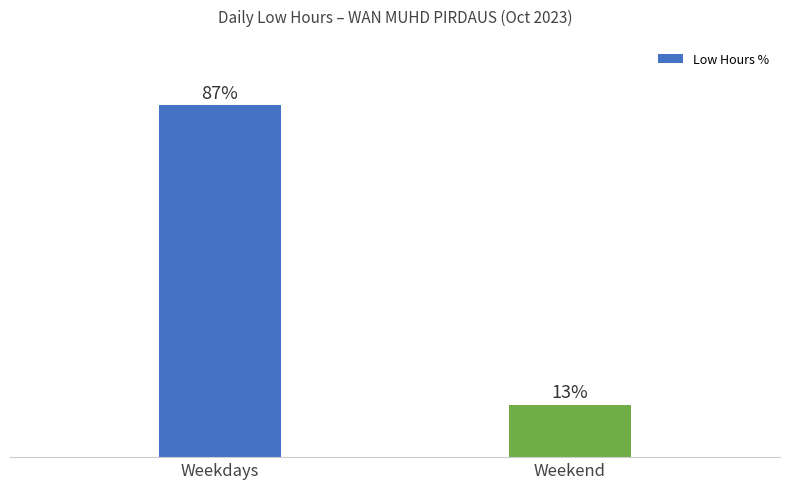

Rank the categories by value from highest to lowest.

Weekdays, Weekend